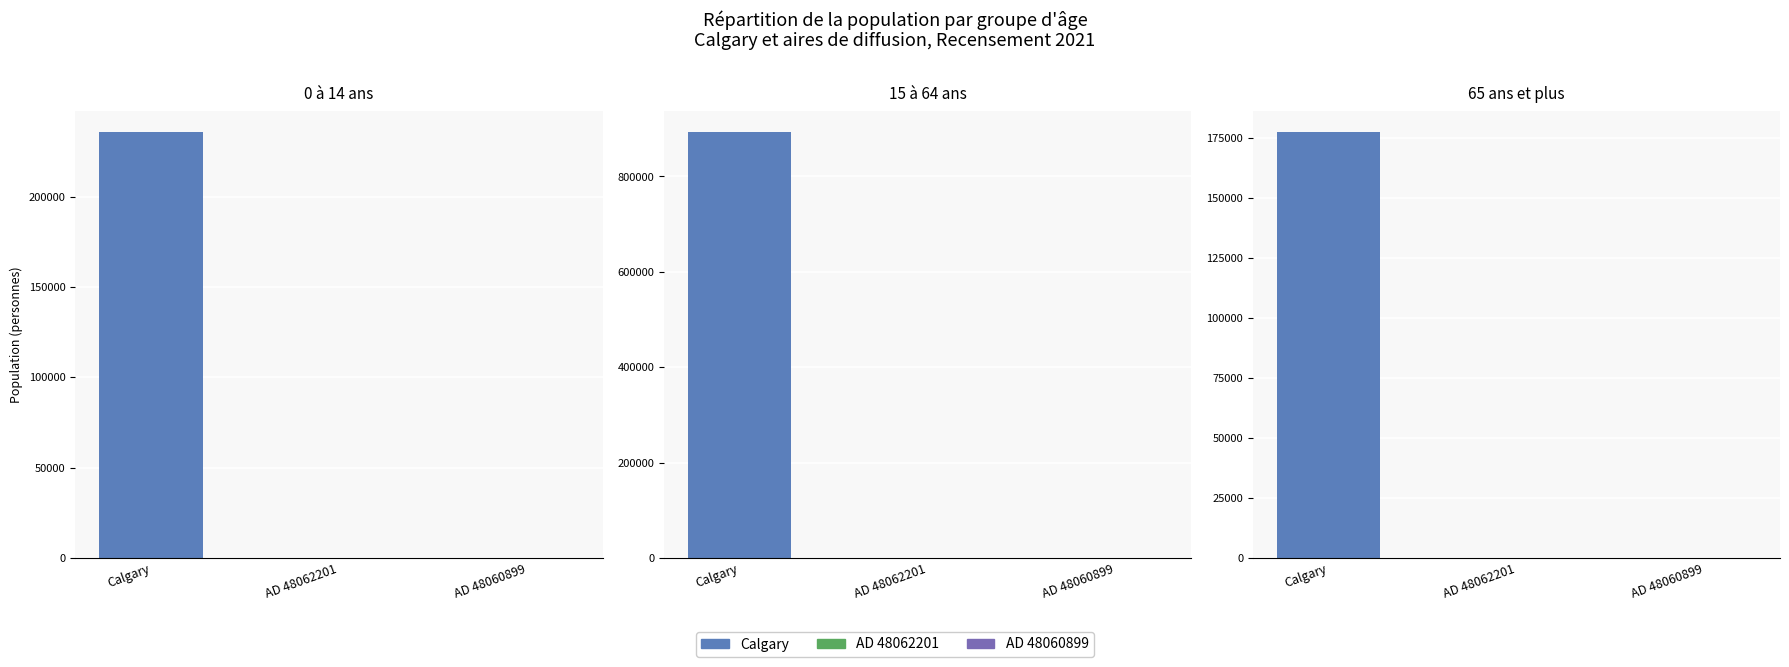

Rank the categories by 0 à 14 ans value from highest to lowest.

Calgary, City (CY), Aire de diffusion 48062201, Aire de diffusion 48060899